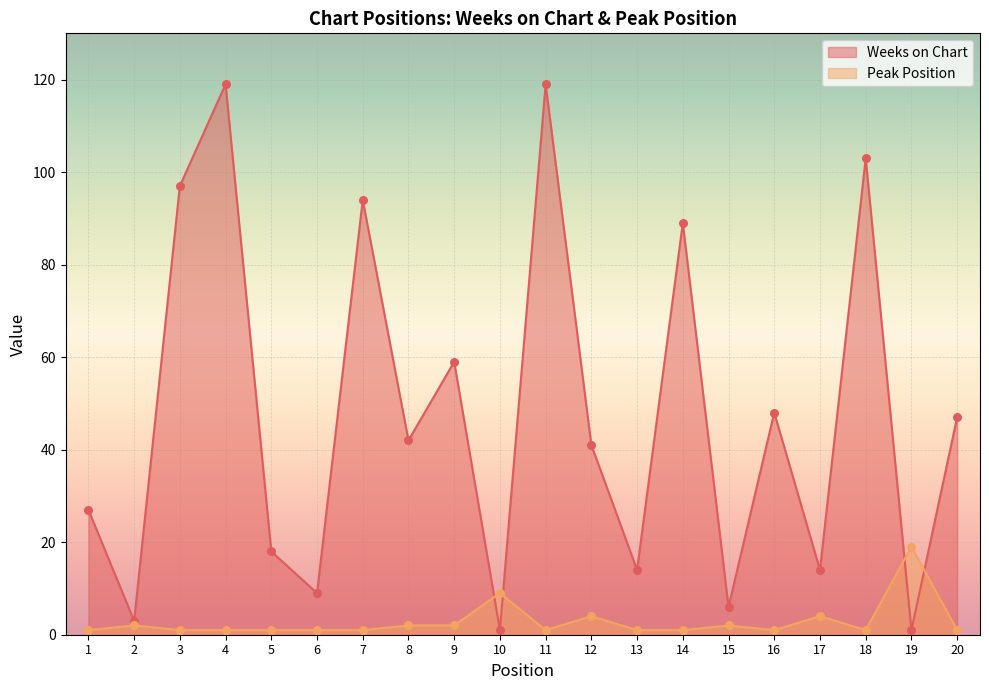

What are all the series names shown in the legend?

Weeks on Chart, Peak Position